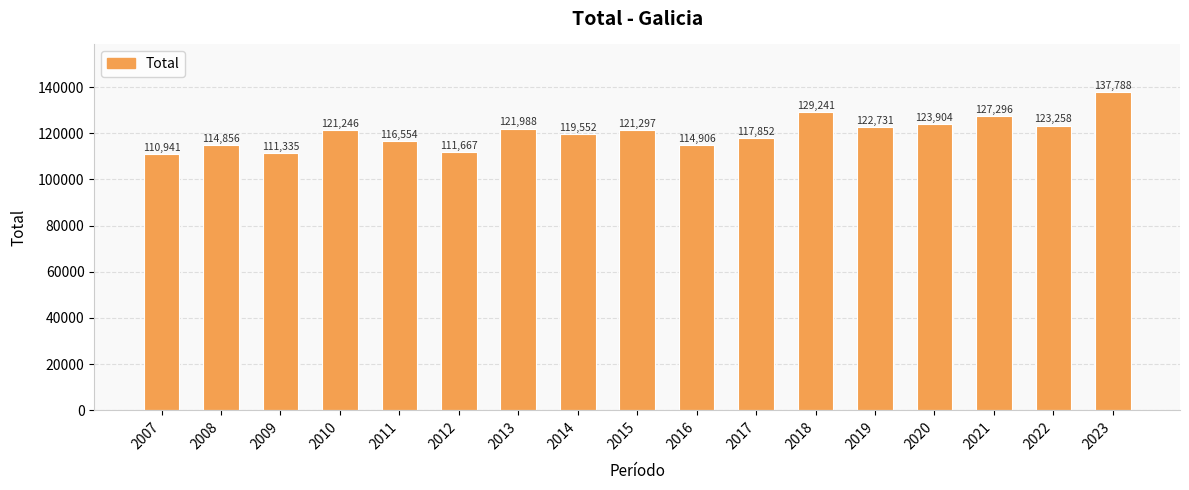

Between 2022 and 2008, which is larger?

2022